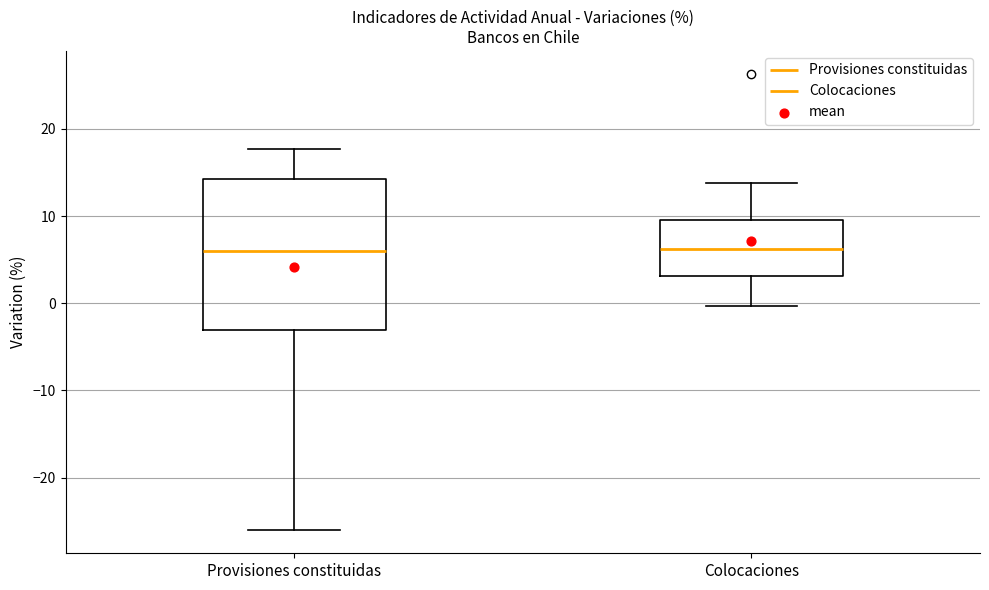

Reading left to right, transcribe this box plot: for each box, give where its median line is, the range the box spans, and where its two whiskers end, as read against the y-axis. The values are not printed on the chart, so give them approximately, as read against the axis.

Provisiones constituidas: median 6, box -3 to 14, whiskers -26 to 18
Colocaciones: median 6, box 3 to 10, whiskers 0 to 14